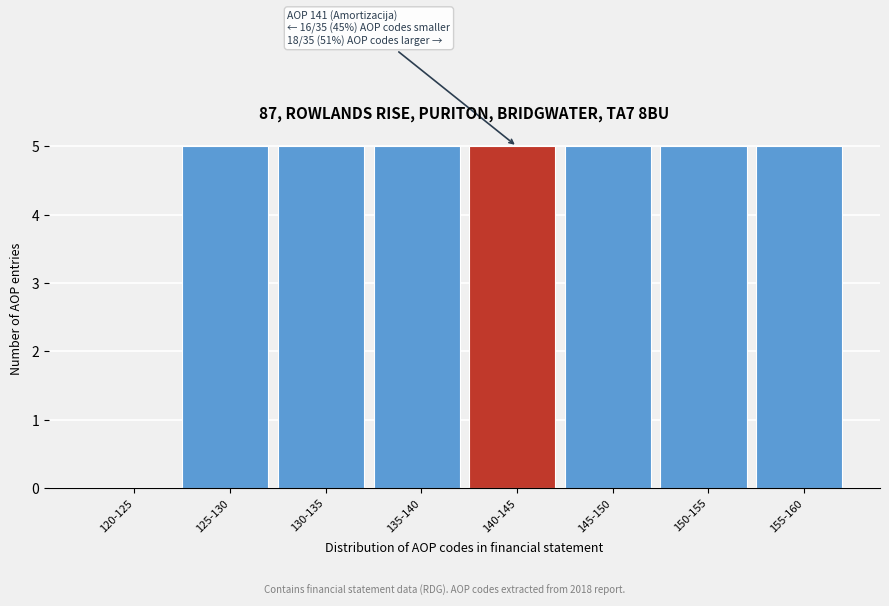

Reading left to right, extract all data points from this chart.

120-125=0	125-130=5	130-135=5	135-140=5	140-145=5	145-150=5	150-155=5	155-160=5